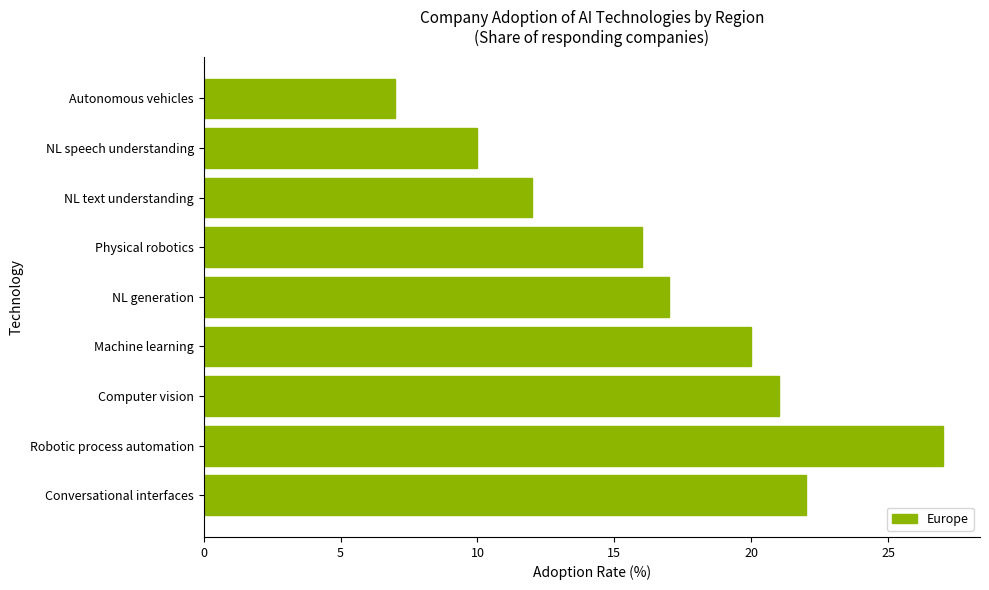

List the labels in order of value, smallest first.

Autonomous vehicles, NL speech understanding, NL text understanding, Physical robotics, NL generation, Machine learning, Computer vision, Conversational interfaces, Robotic process automation